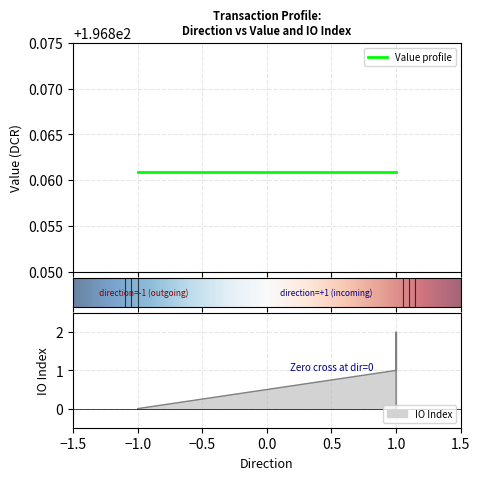

At which category is the sum across all series the highest?

1